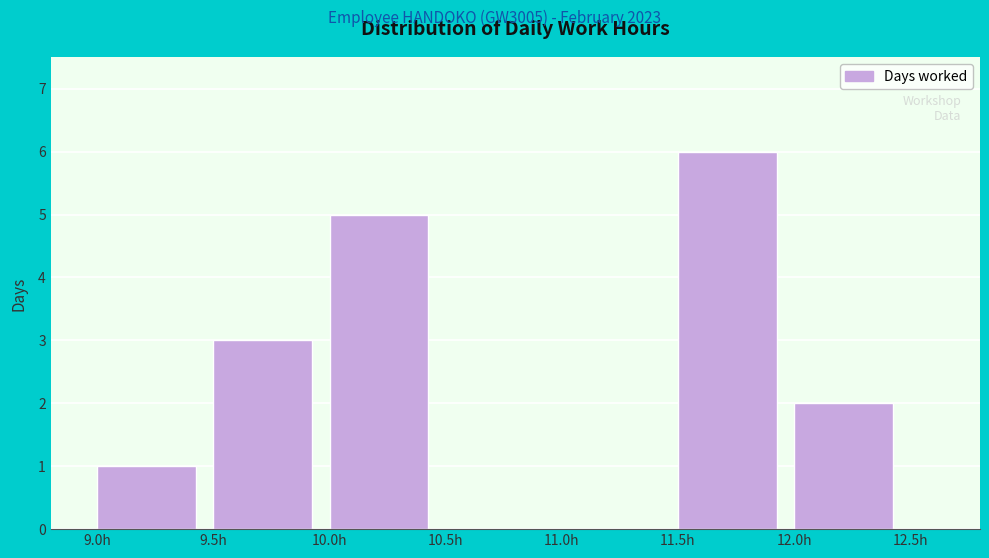

What is the height of the bar covering 10.0 to 10.5 on the x-axis? The values are not printed on the chart, so give them approximately, as read against the axis.

5